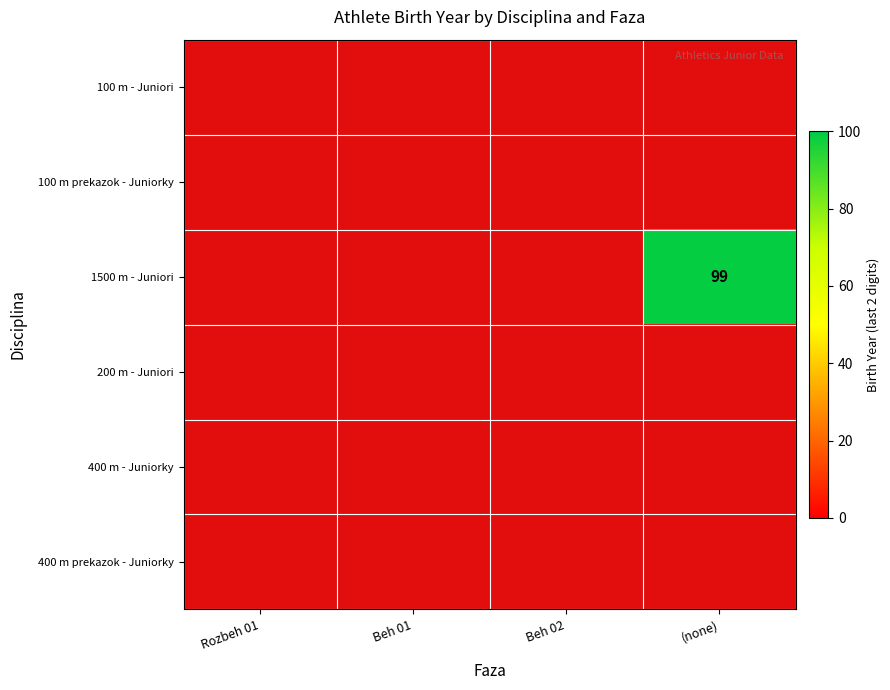

Count the number of data series in this chart.

6